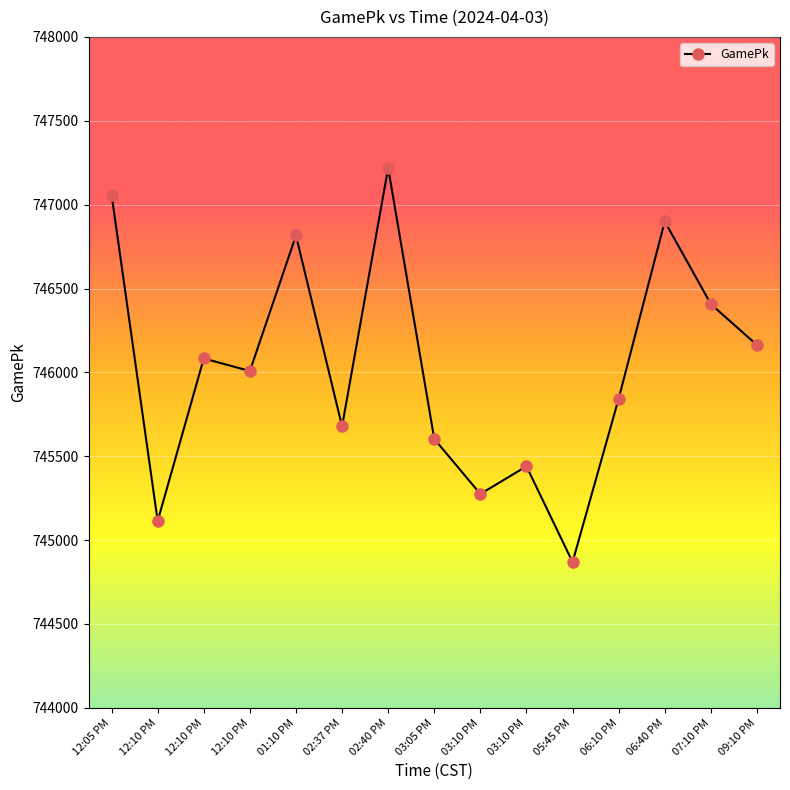

How many categories are shown in the chart?

15